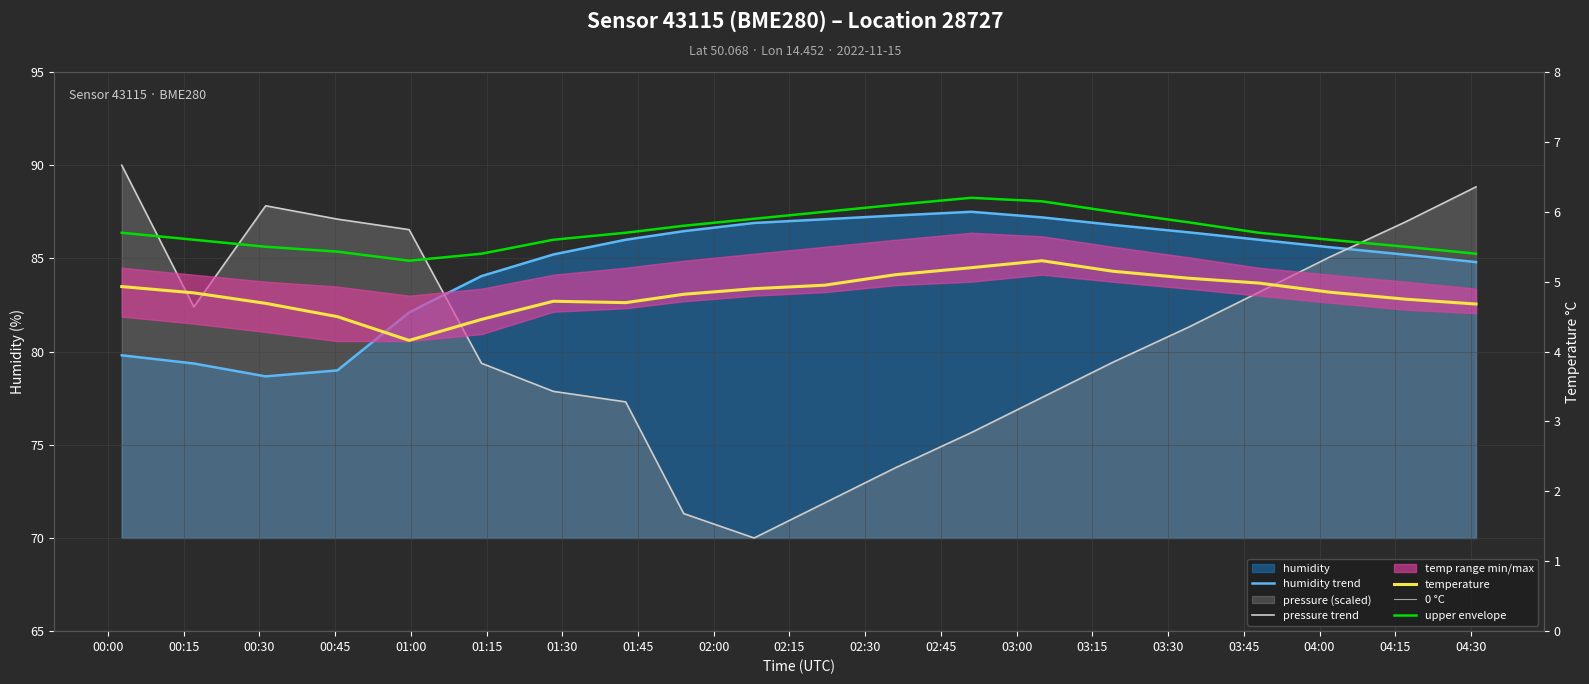

What is the sum of the humidity values at 04:17 and 01:13?

169.2